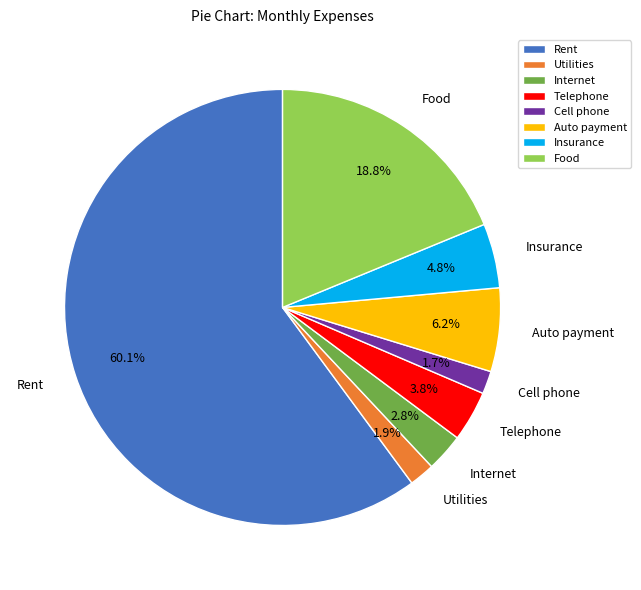

Count the number of slices in the pie.

8